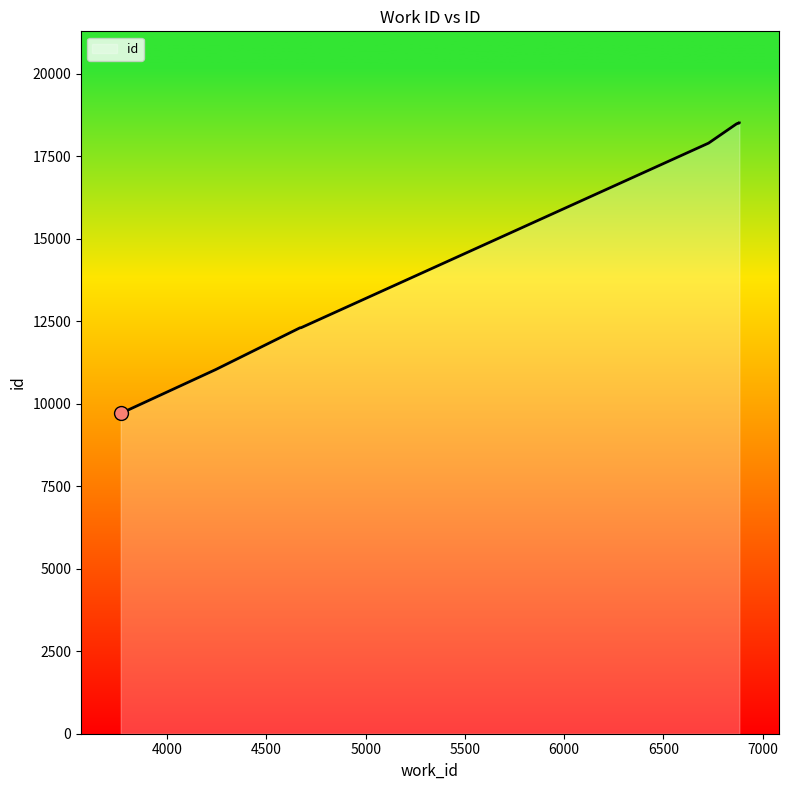

Count the number of values greater than 18476.

4